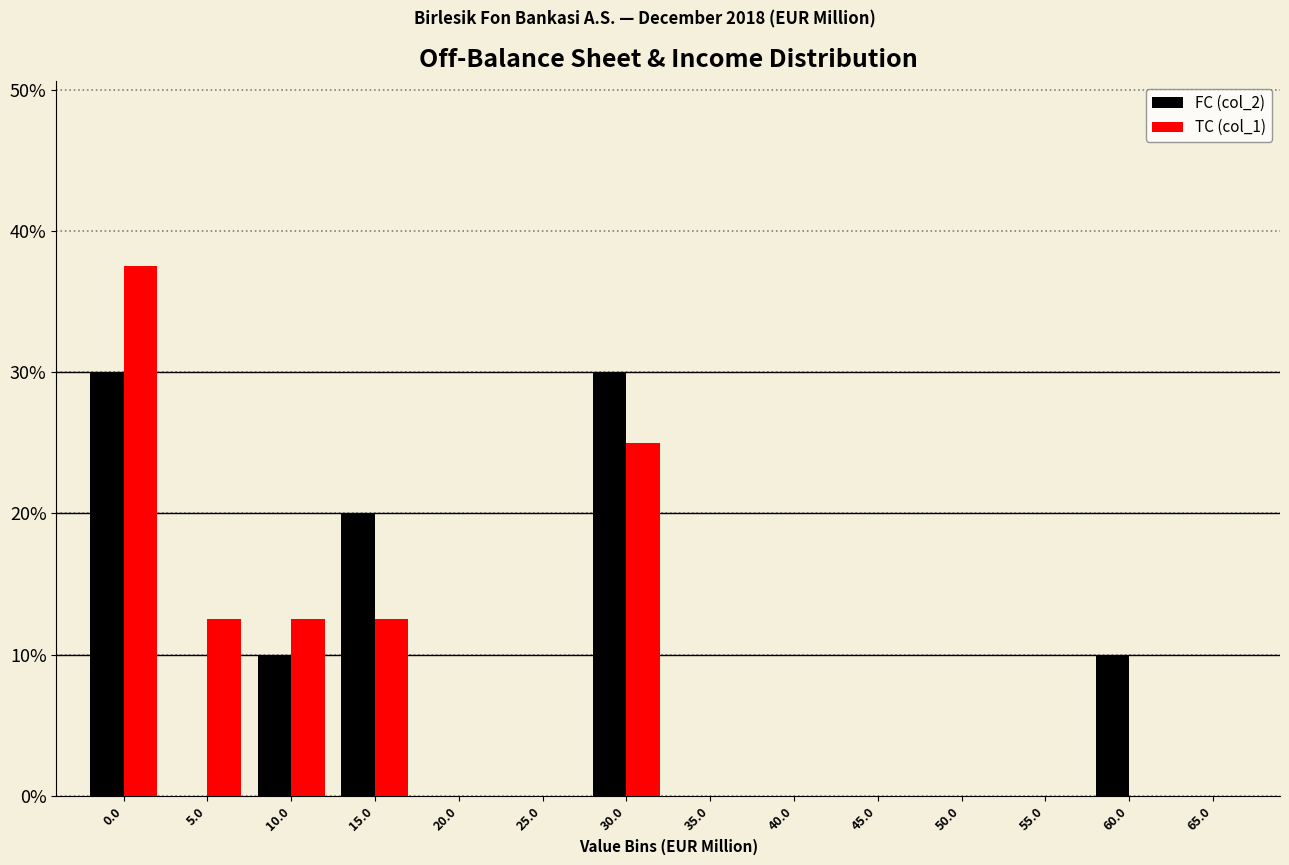

Reading left to right, extract all data points from this chart.

FC (col_2): 0.0=30.0	5.0=0.0	10.0=10.0	15.0=20.0	20.0=0.0	25.0=0.0	30.0=30.0	35.0=0.0	40.0=0.0	45.0=0.0	50.0=0.0	55.0=0.0	60.0=10.0	65.0=0.0
TC (col_1): 0.0=37.5	5.0=12.5	10.0=12.5	15.0=12.5	20.0=0.0	25.0=0.0	30.0=25.0	35.0=0.0	40.0=0.0	45.0=0.0	50.0=0.0	55.0=0.0	60.0=0.0	65.0=0.0